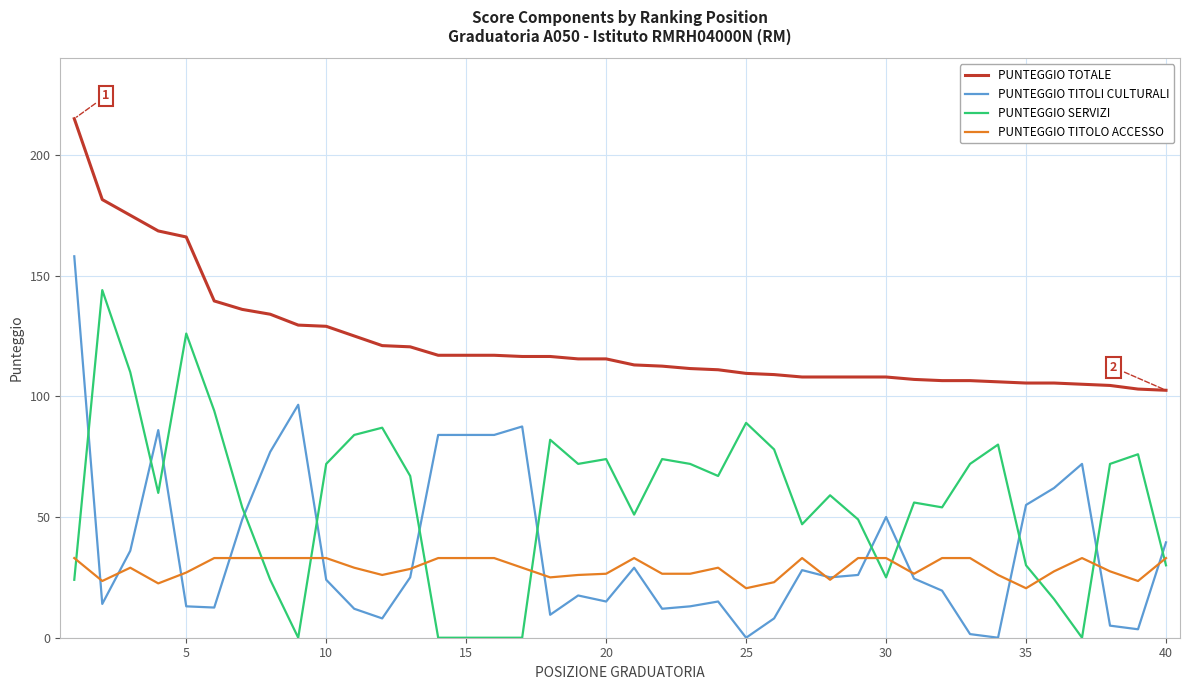

True or false: PUNTEGGIO SERVIZI and PUNTEGGIO TOTALE intersect in this chart.

False